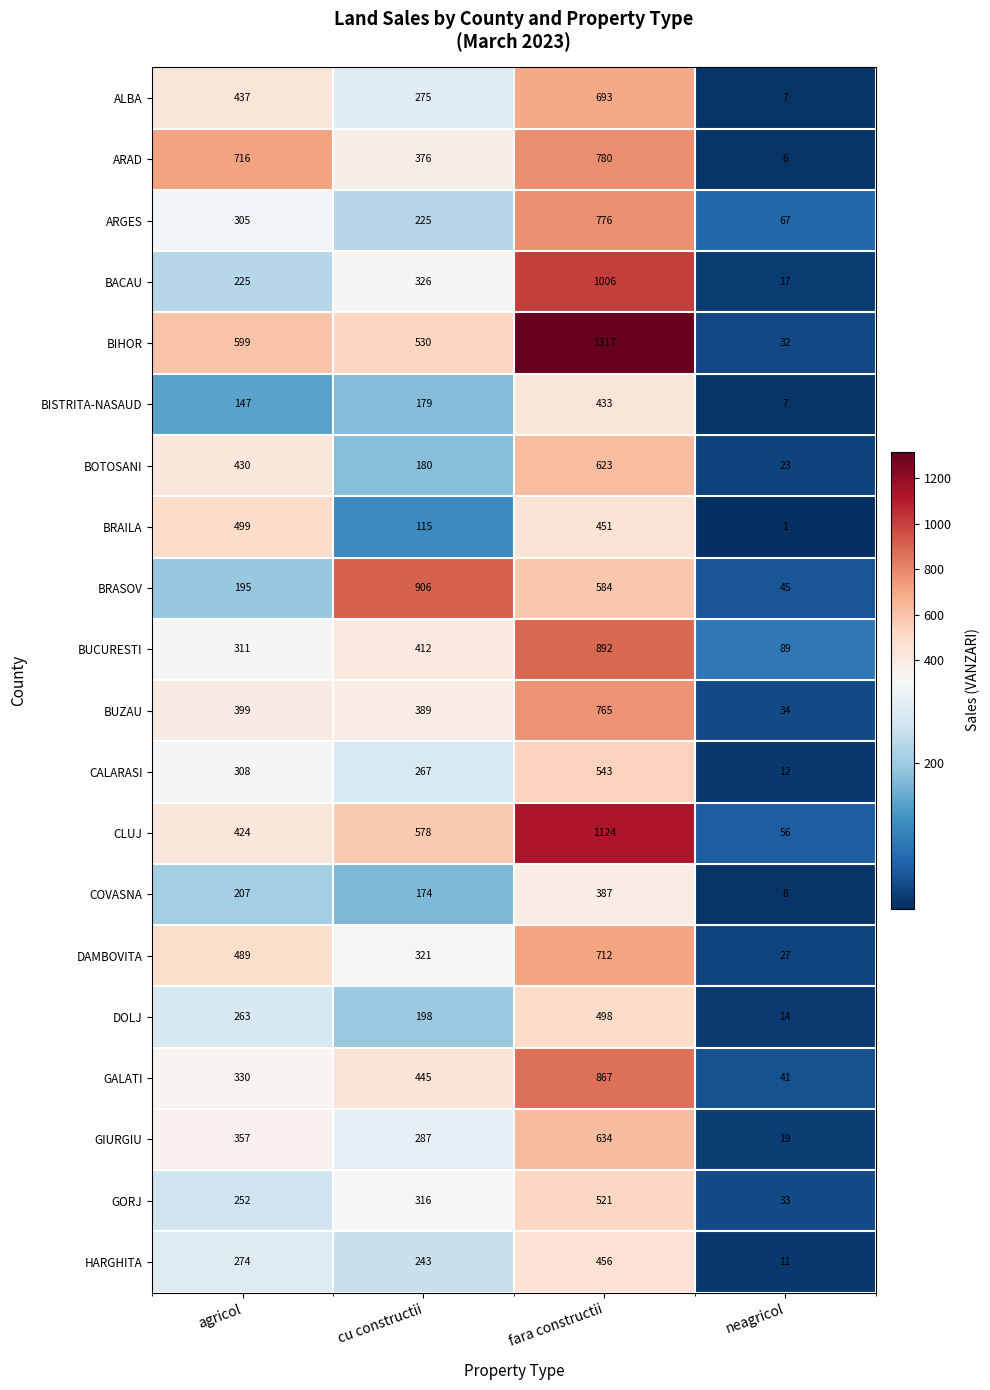

What is the difference between the highest and lowest values at neagricol?

88